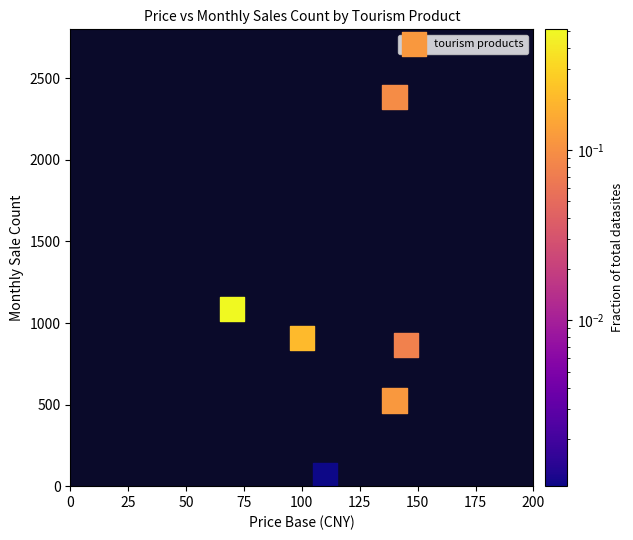

What Y value in the scatter plot is closest to 1226?

1083